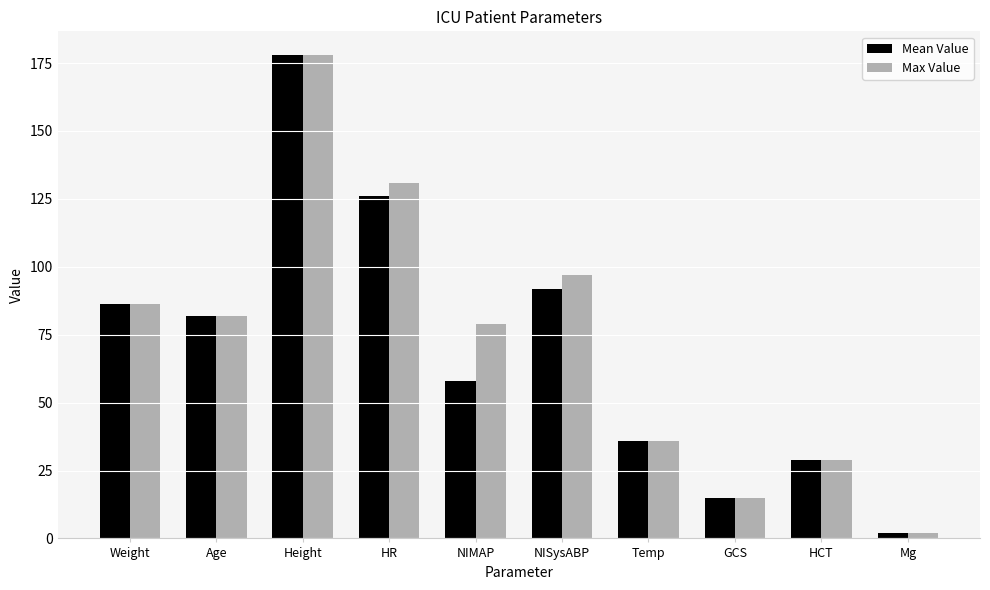

At which label does Max Value first exceed 82?

Weight